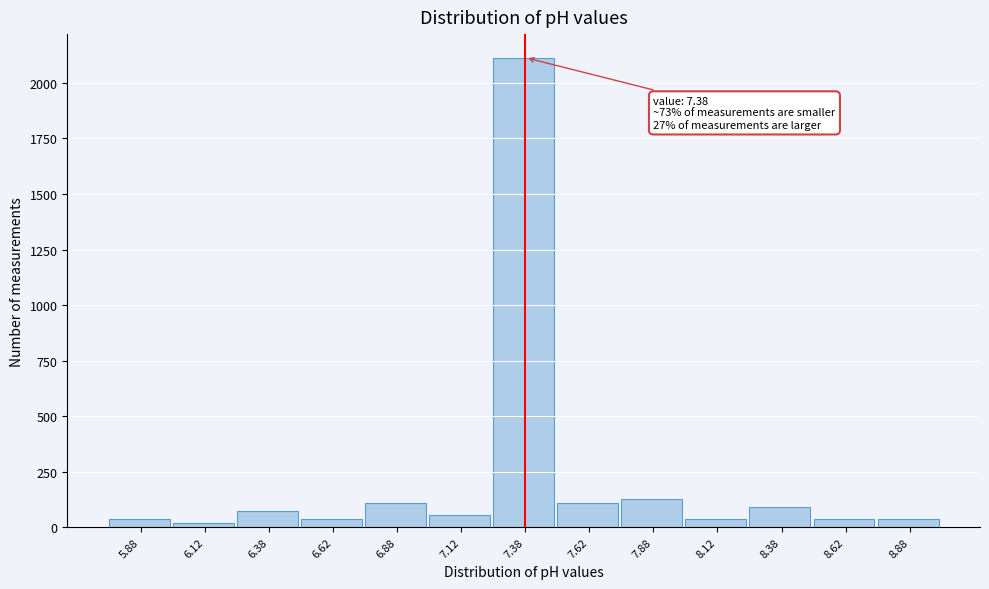

Reading left to right, list all the values displayed in this chart.

5.88=35	6.12=17	6.38=71	6.62=35	6.88=107	7.12=53	7.38=2114	7.62=107	7.88=125	8.12=35	8.38=89	8.62=35	8.88=35